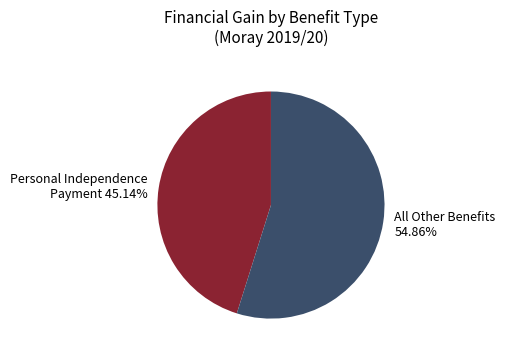

Is there any slice that represents more than half of the pie?

Yes